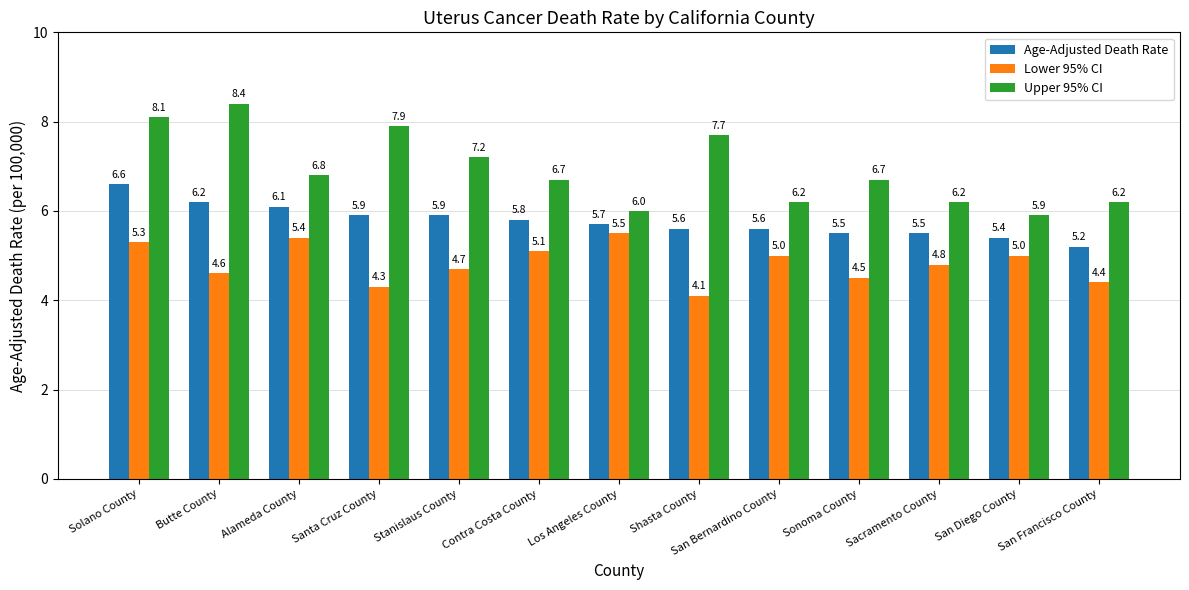

Which series has the largest range (max minus min)?

Upper 95% CI